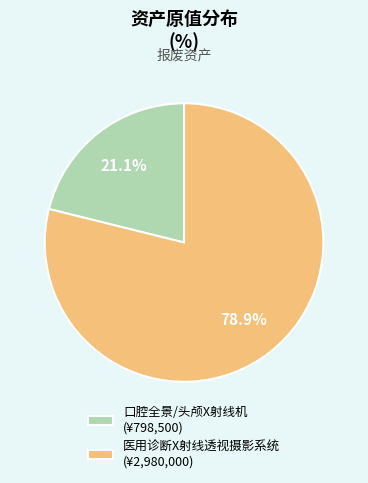

How many slices are in this pie chart?

2